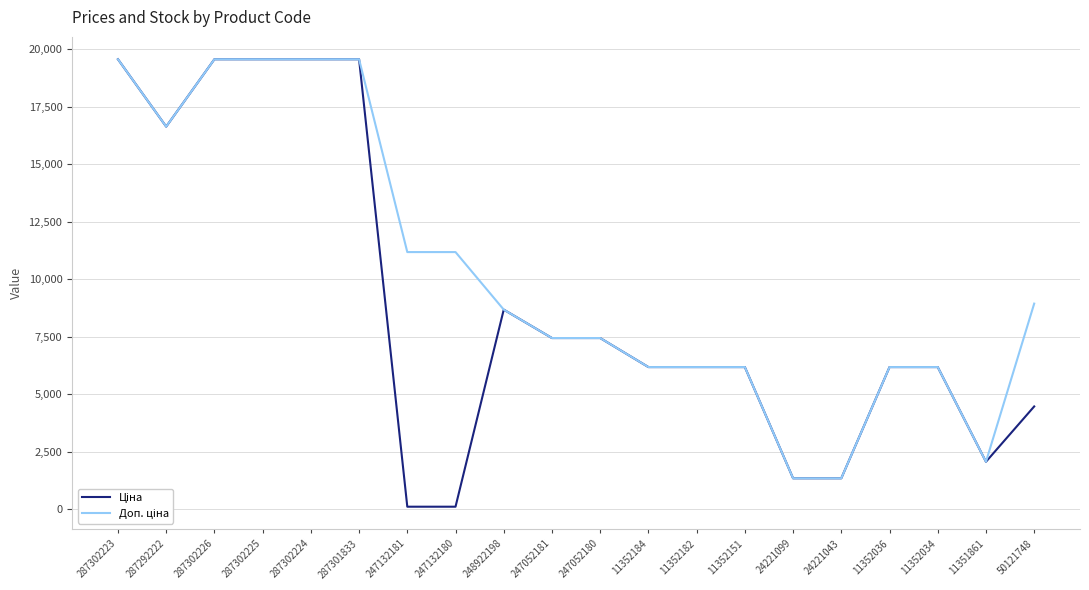

What is the maximum value shown in the chart?

19564.9